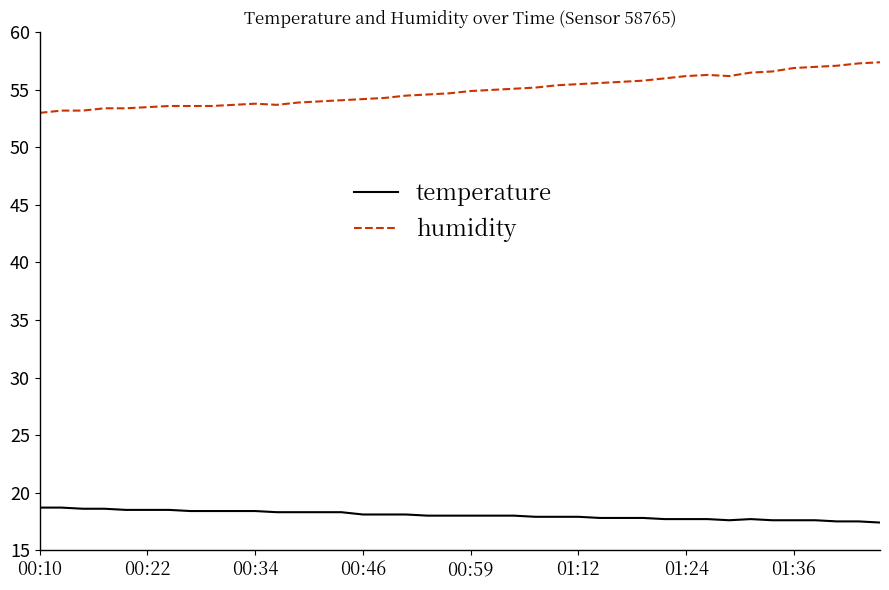

What is the lowest value of the temperature series?

17.4